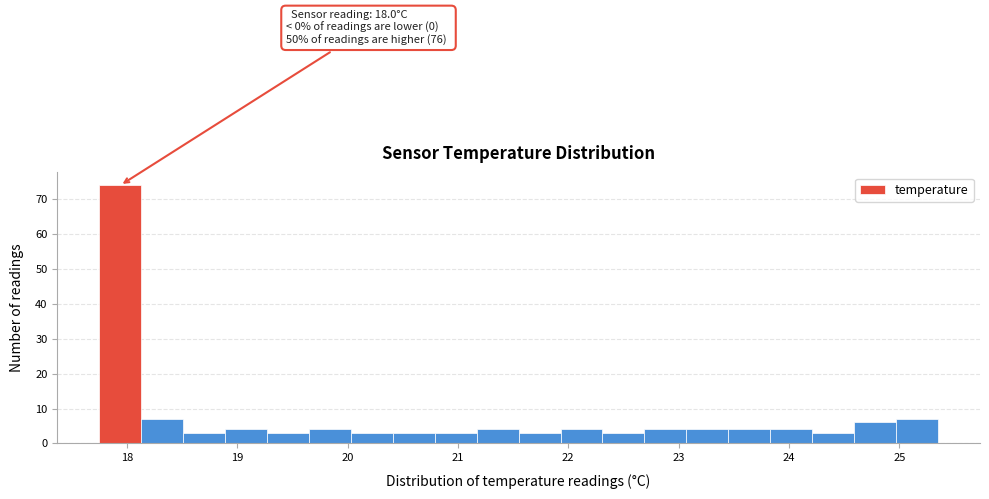

Around what value on the x-axis is the tallest bar? Give the approximate position of its centre, as read against the axis.

17.9